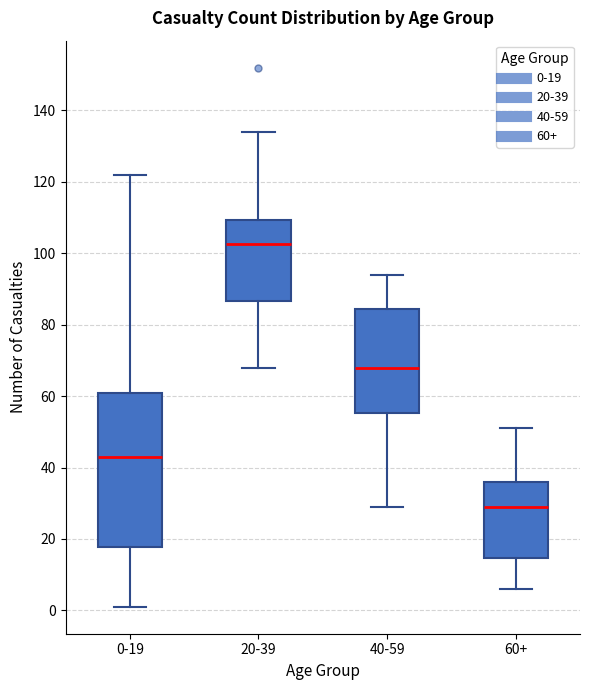

Which box is the tallest, from its lower edge to its upper edge?

0-19